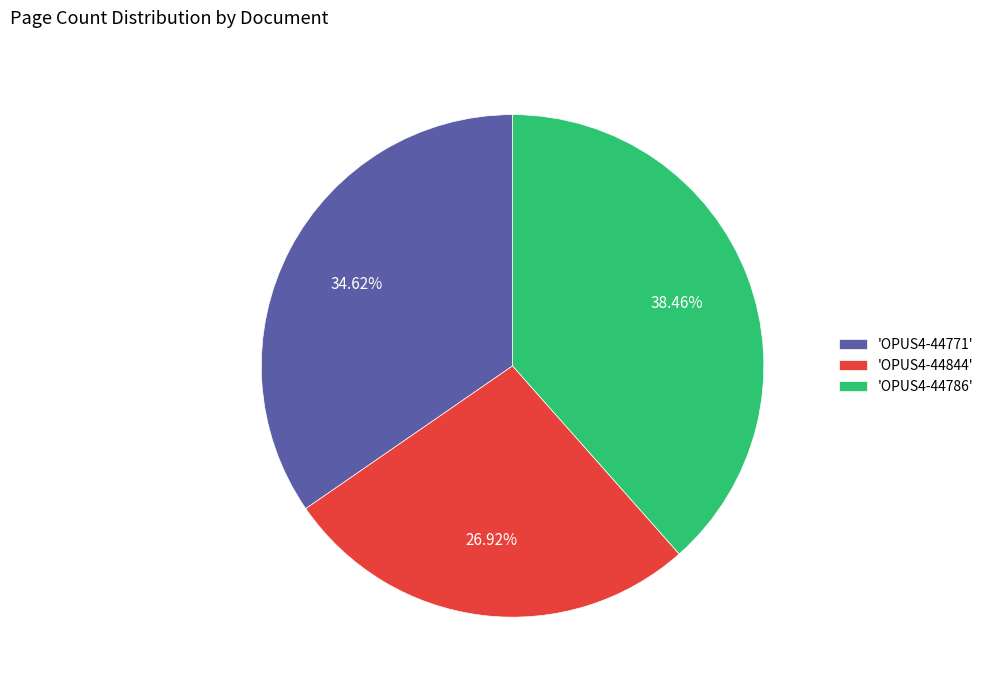

Rank the categories by value from highest to lowest.

'OPUS4-44786', 'OPUS4-44771', 'OPUS4-44844'